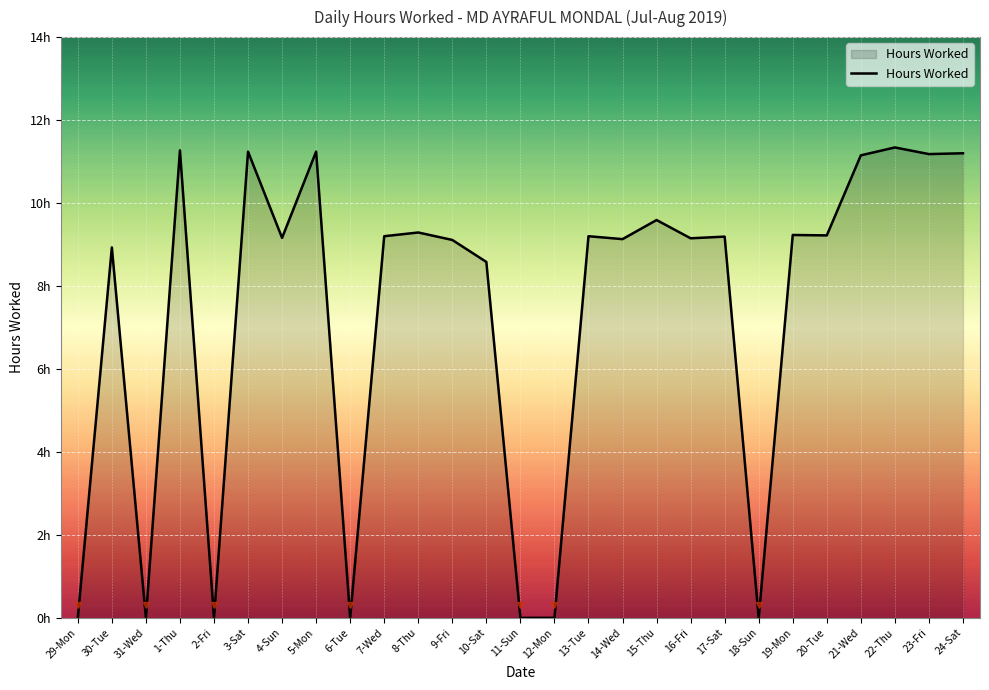

List the labels in order of value, smallest first.

29-Mon, 31-Wed, 2-Fri, 6-Tue, 11-Sun, 12-Mon, 18-Sun, 10-Sat, 30-Tue, 9-Fri, 14-Wed, 16-Fri, 4-Sun, 17-Sat, 7-Wed, 13-Tue, 20-Tue, 19-Mon, 8-Thu, 15-Thu, 21-Wed, 23-Fri, 24-Sat, 3-Sat, 5-Mon, 1-Thu, 22-Thu